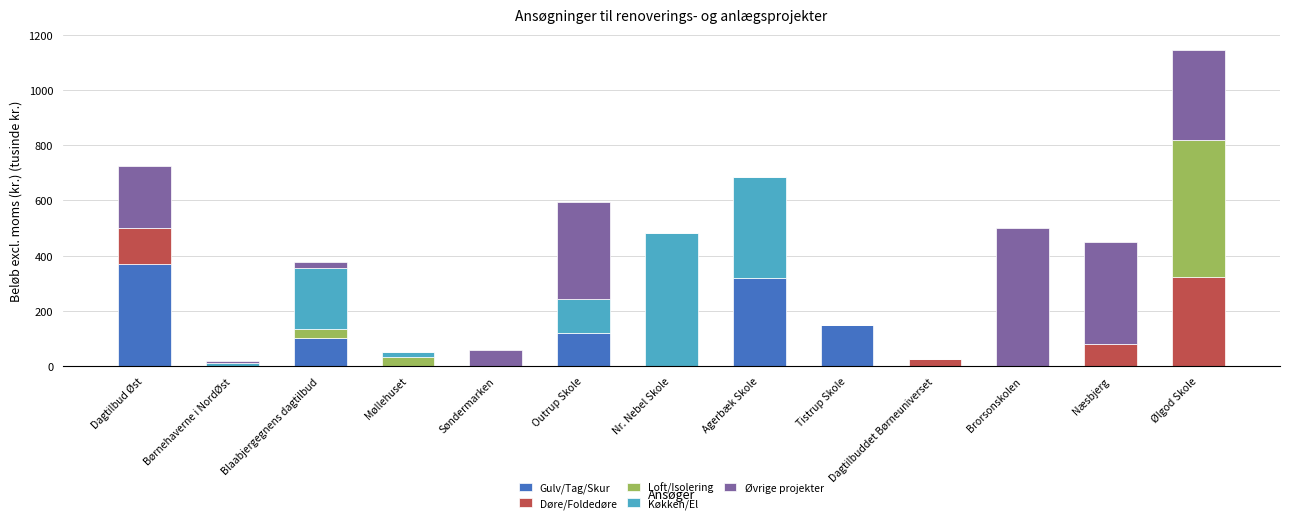

Are the bars horizontal?

No